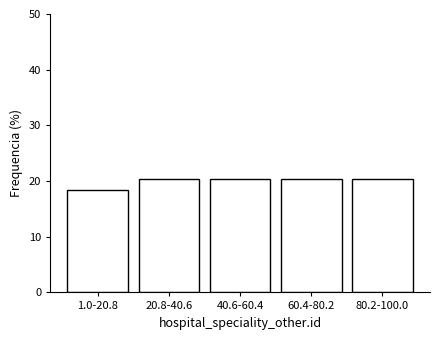

Reading right to left, what are all the values shown in this chart?

80.2-100.0=20.4	60.4-80.2=20.4	40.6-60.4=20.4	20.8-40.6=20.4	1.0-20.8=18.4